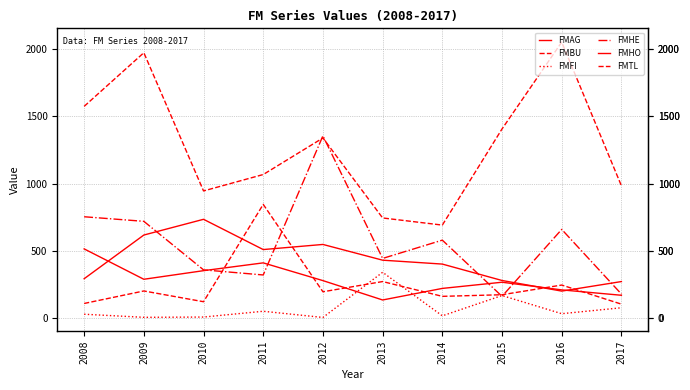

What is the difference between the FMHO values at 2014 and 2008?

109